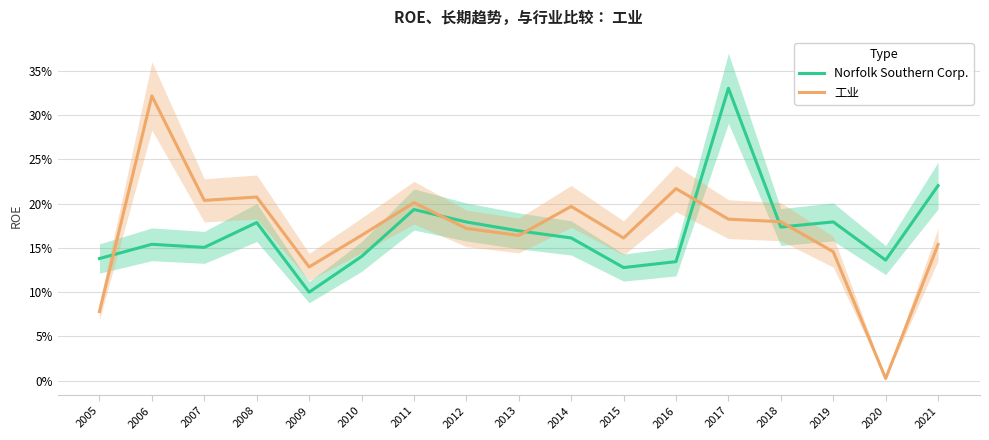

What is the total value across all series at 2008?

0.4